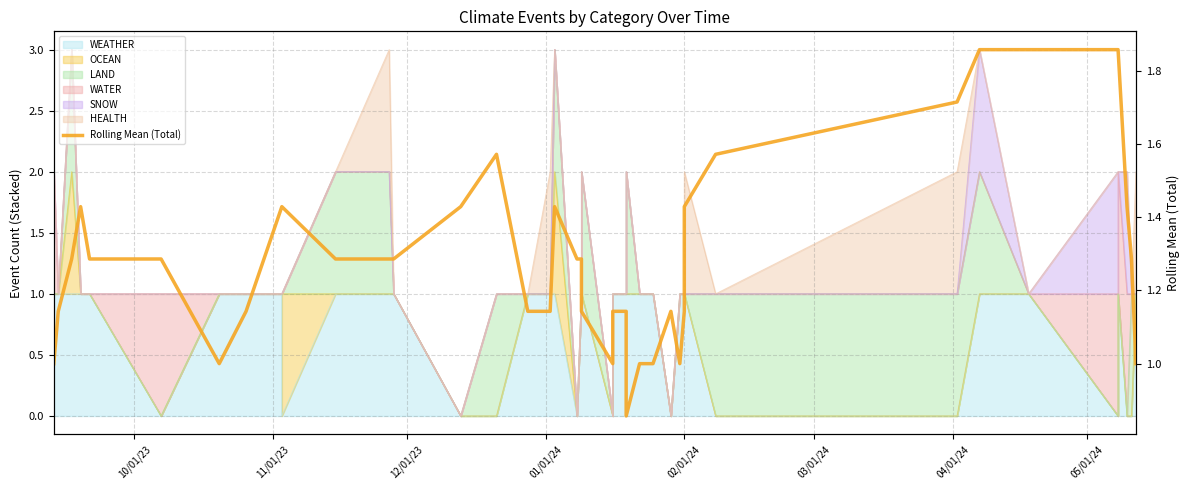

The chart shows a value of 0.3 at 9. True or false?

False